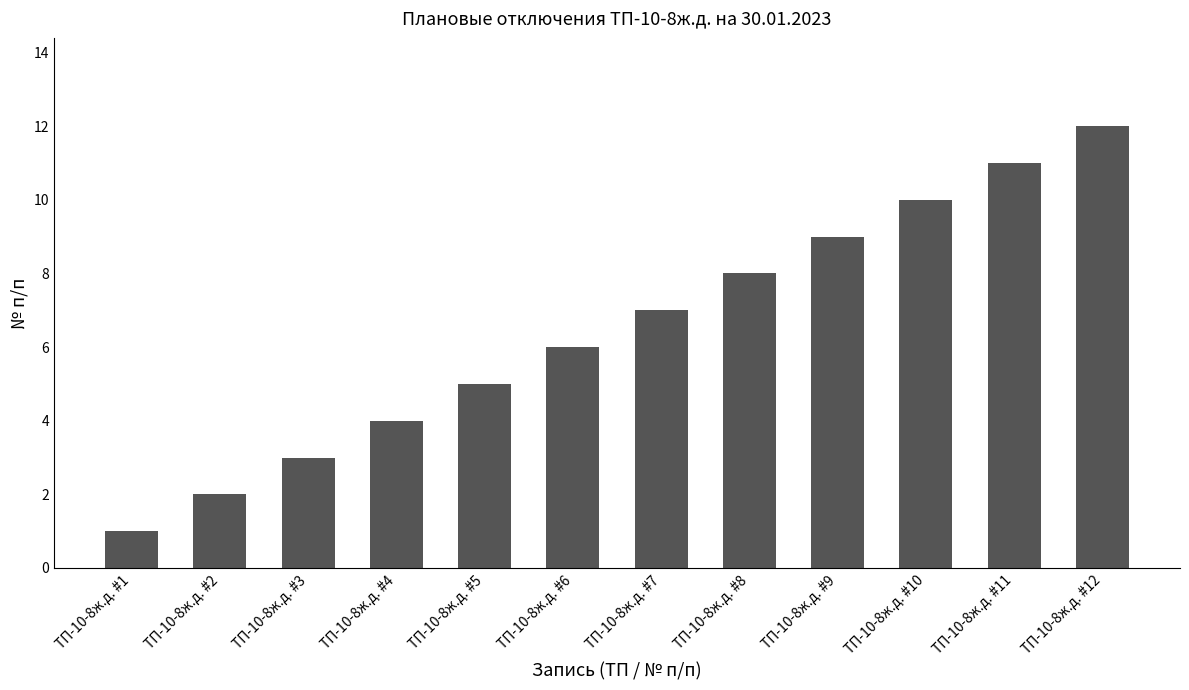

List the labels in order of value, largest first.

ТП-10-8ж.д. #12, ТП-10-8ж.д. #11, ТП-10-8ж.д. #10, ТП-10-8ж.д. #9, ТП-10-8ж.д. #8, ТП-10-8ж.д. #7, ТП-10-8ж.д. #6, ТП-10-8ж.д. #5, ТП-10-8ж.д. #4, ТП-10-8ж.д. #3, ТП-10-8ж.д. #2, ТП-10-8ж.д. #1